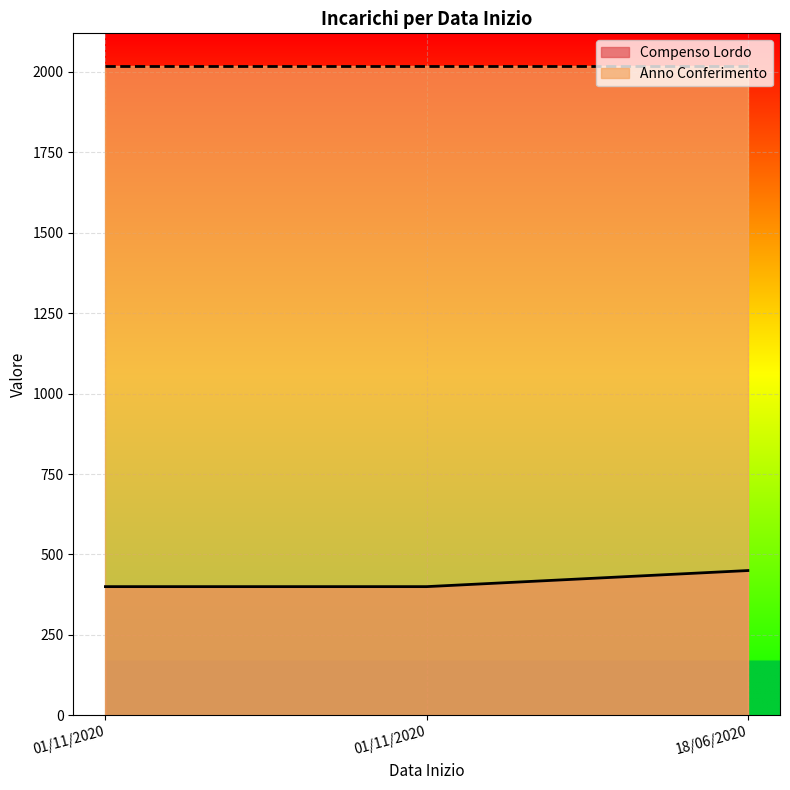

Count the values in the range 400 to 450.

3